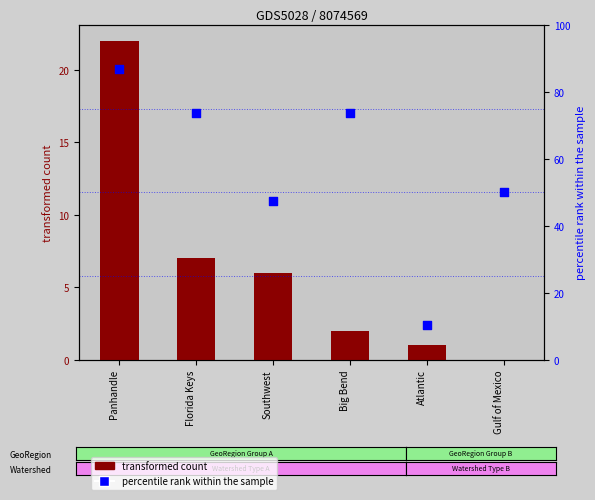

Which series has the widest spread of Y values?

percentile rank within the sample